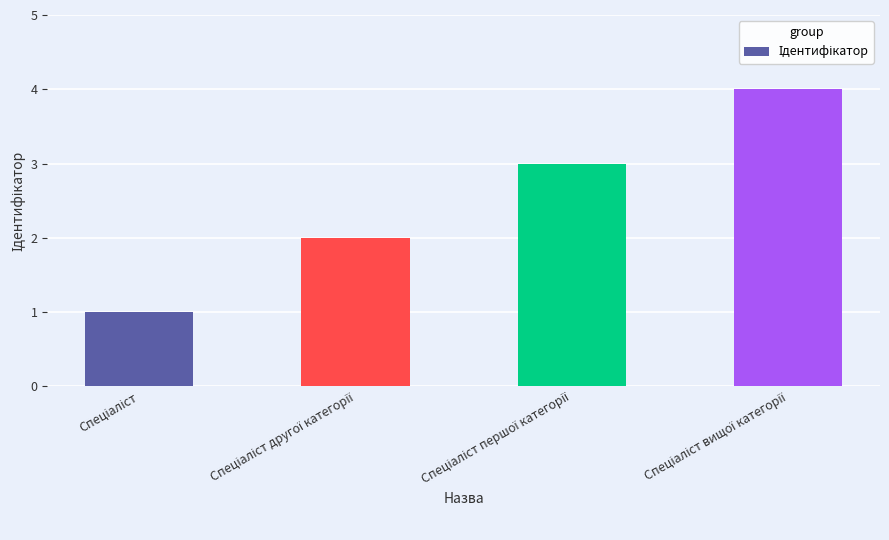

What is the minimum value shown in the chart?

1